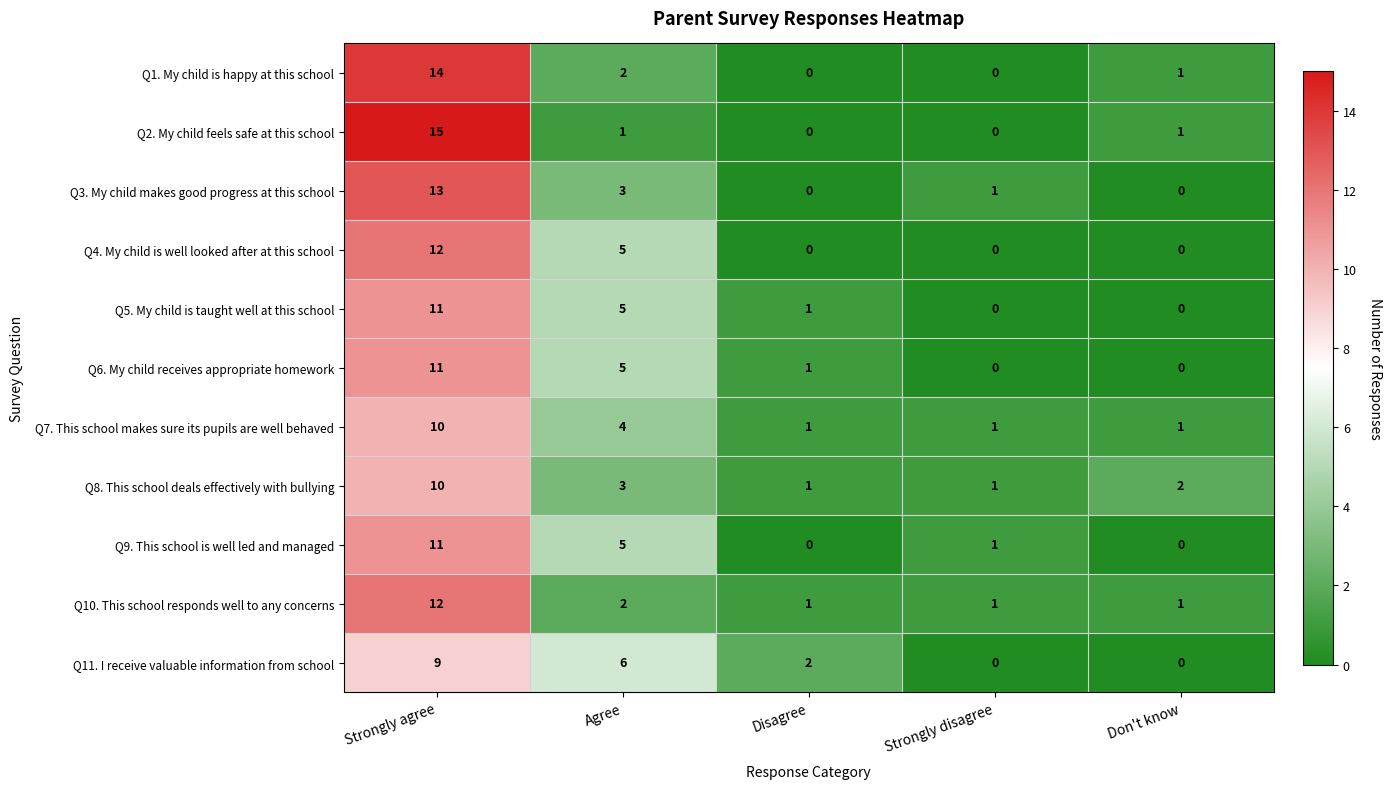

At which category is the sum across all series the highest?

Strongly agree